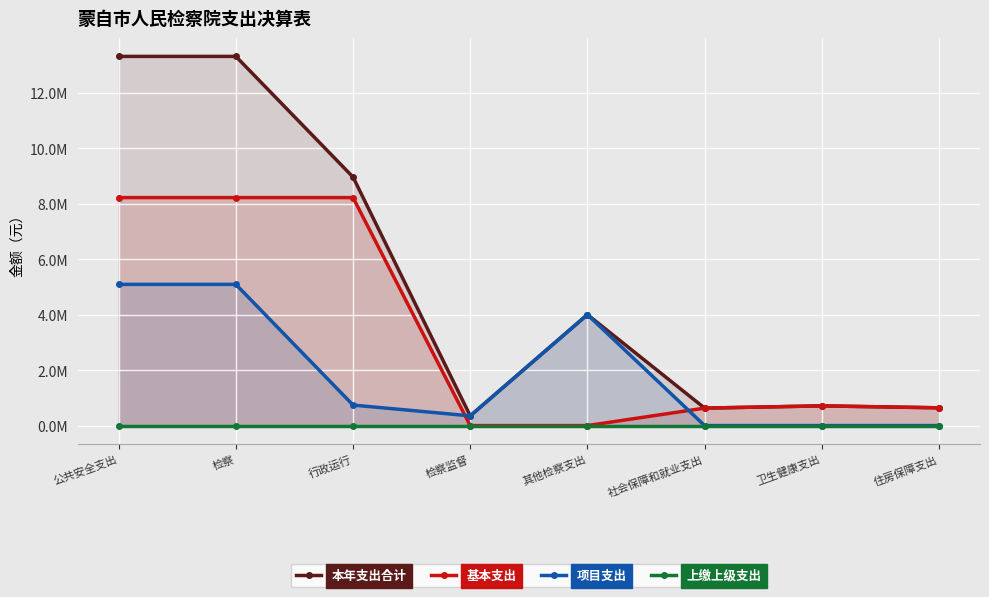

What position from the left is 检察监督?

4